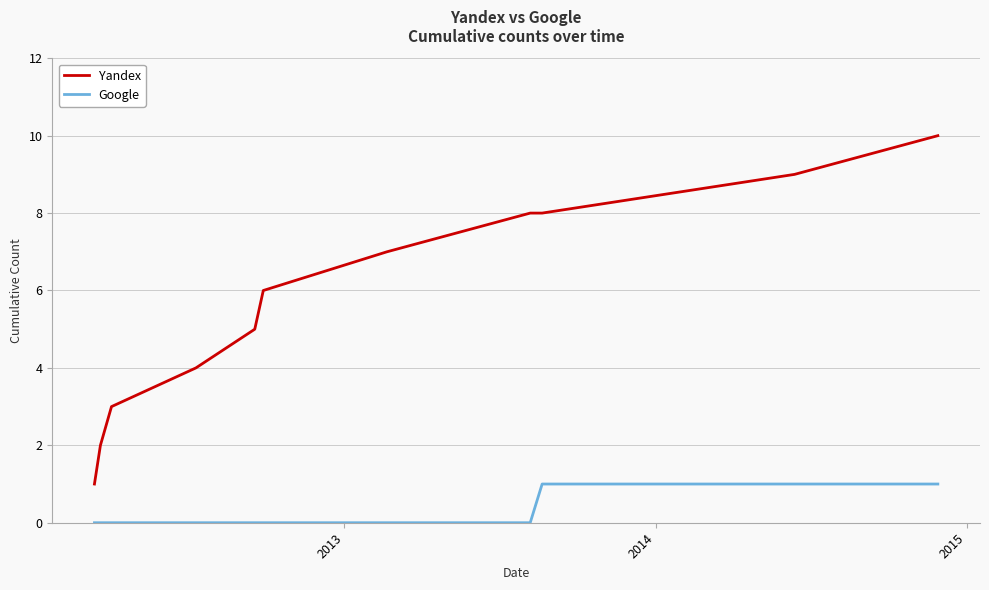

True or false: Yandex and Google intersect in this chart.

False